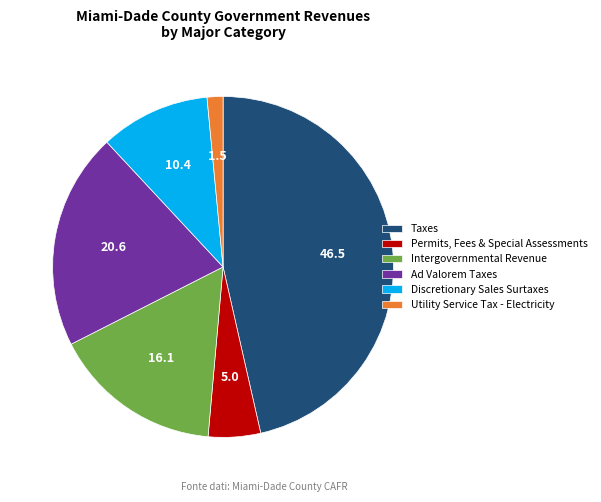

Approximately how many times larger is the value at Discretionary Sales Surtaxes compared to Permits, Fees & Special Assessments?

2.1